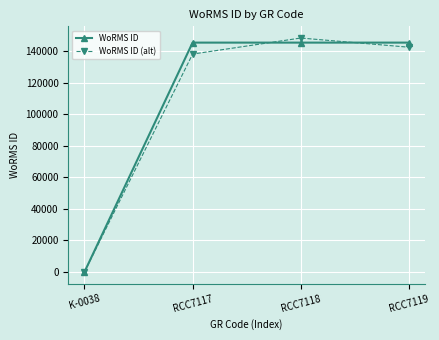

How many values in the WoRMS ID (alt) series are below 142424?

2